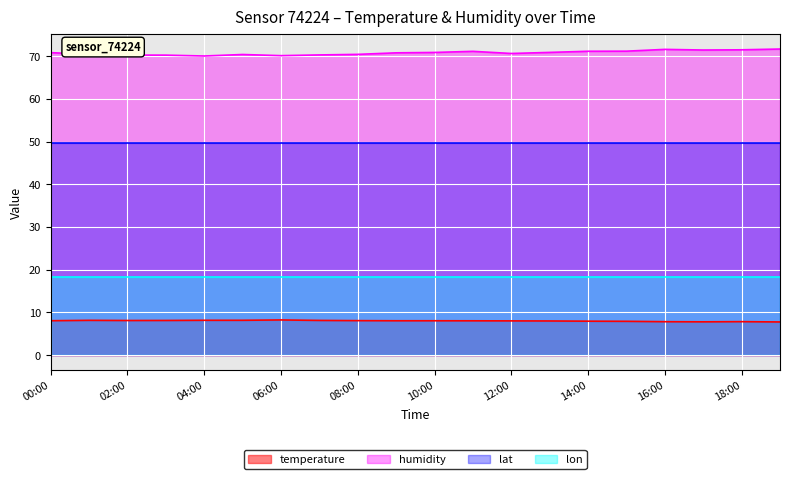

At which category is the sum across all series the highest?

19:00